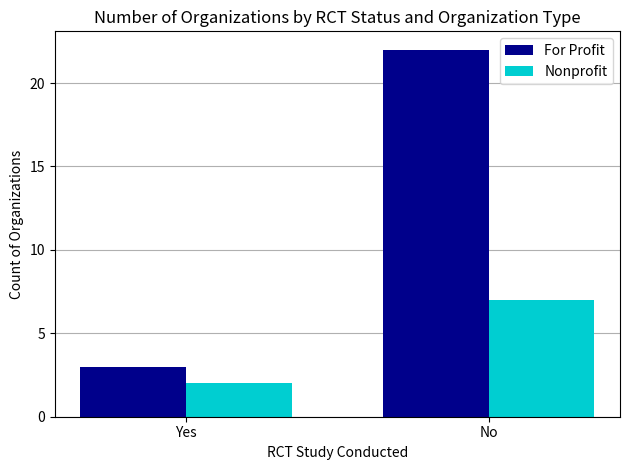

Is it true that For Profit equals 1 at Yes?

False